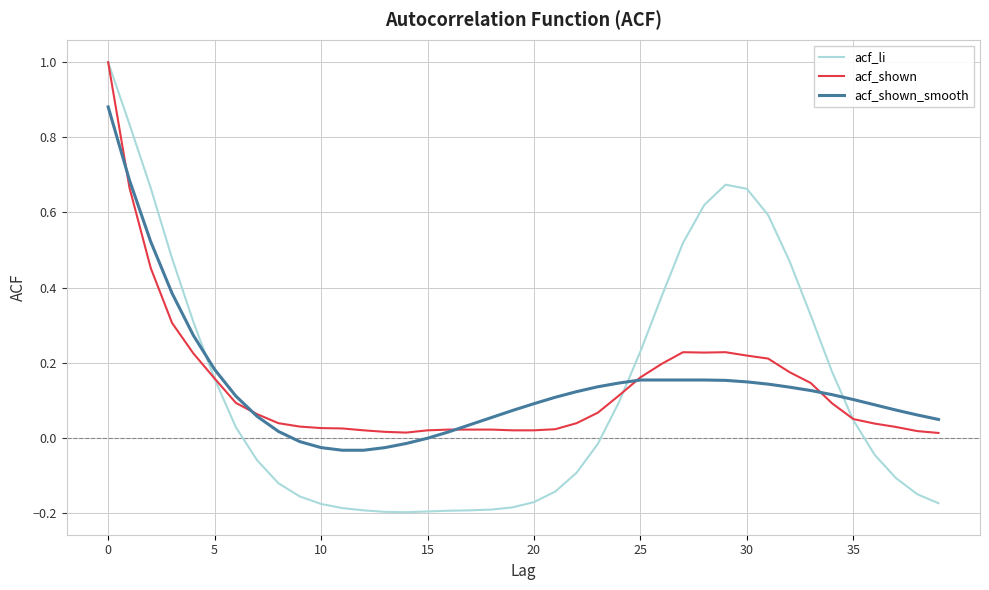

Which series has the largest range (max minus min)?

acf_li